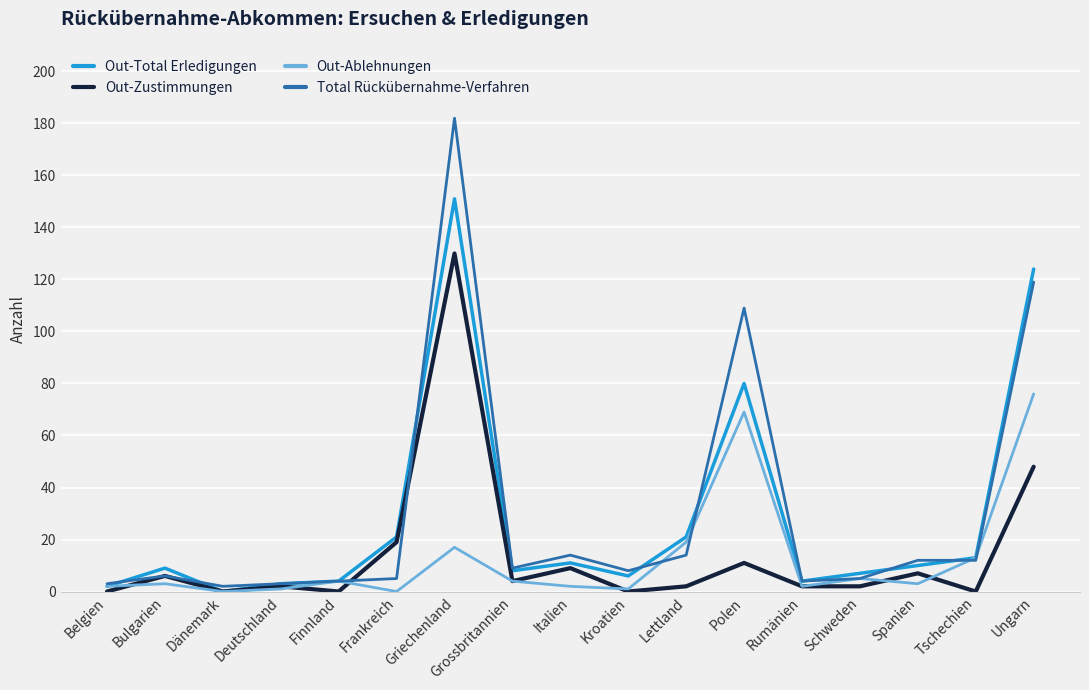

What is the spread (max minus min) of values at Rumänien?

2